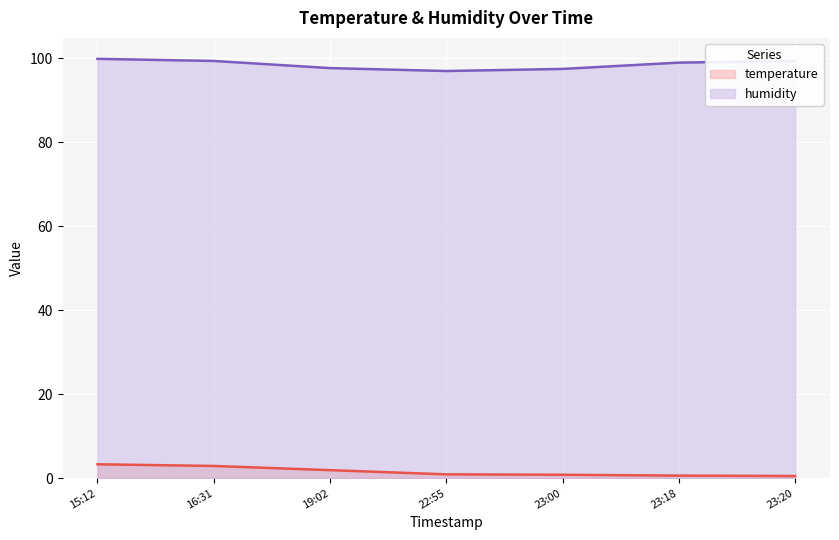

The value of humidity at 23:18 is 99.0. True or false?

True